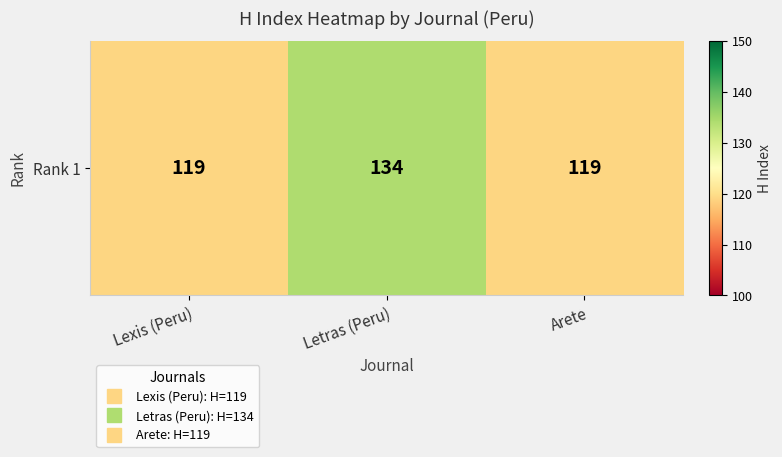

What is the smallest value displayed?

119